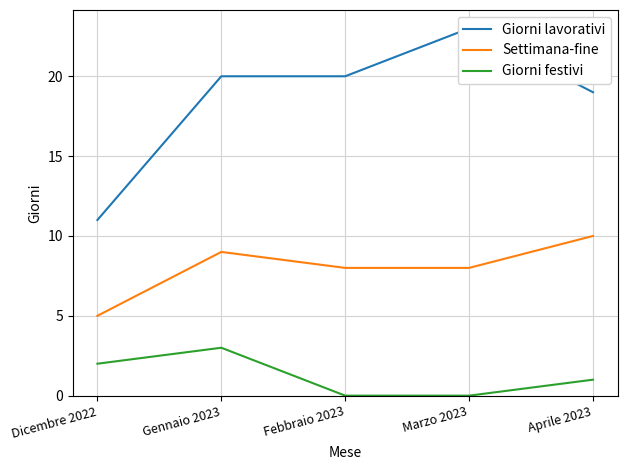

True or false: Settimana-fine and Giorni lavorativi cross at least once.

False